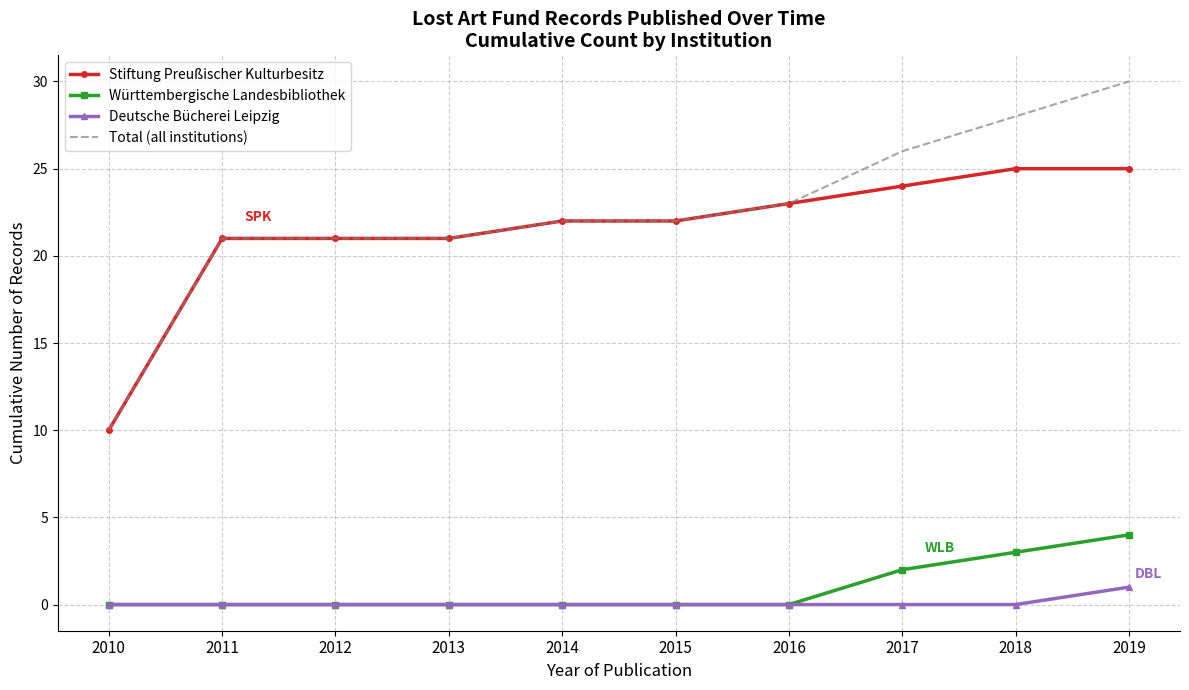

Between 2012 and 2017, which series saw the biggest shift?

Total (all institutions)